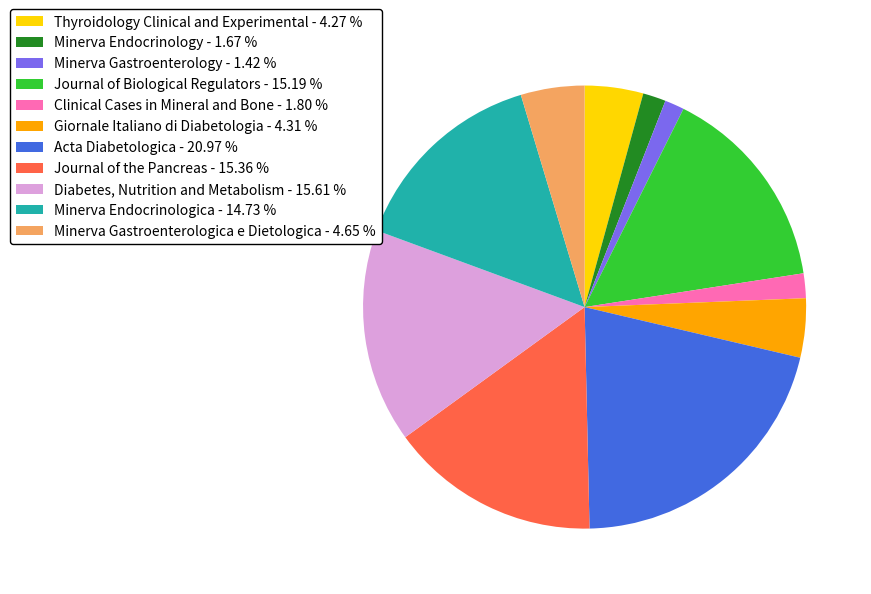

How many slices are in this pie chart?

11